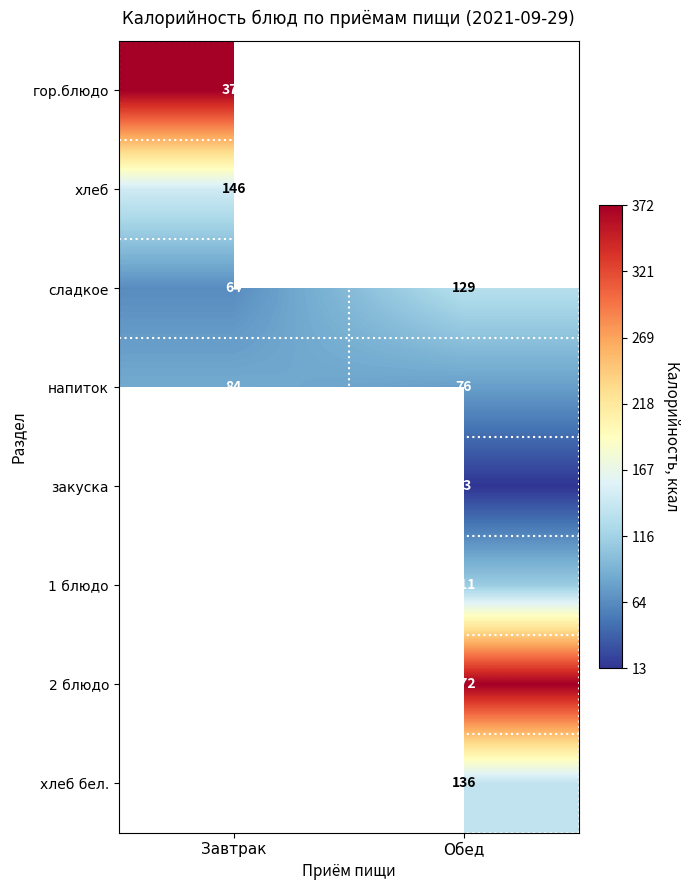

The напиток series shows 130 at Завтрак. True or false?

False